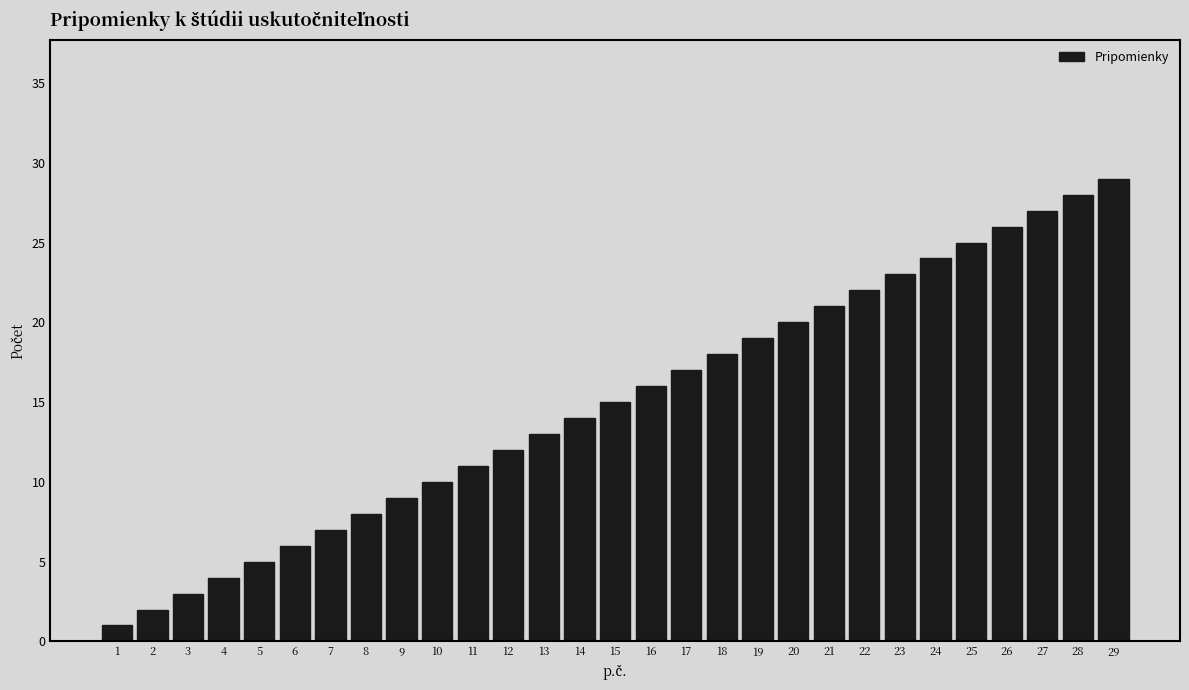

The chart shows a value of 2 at 9. True or false?

False